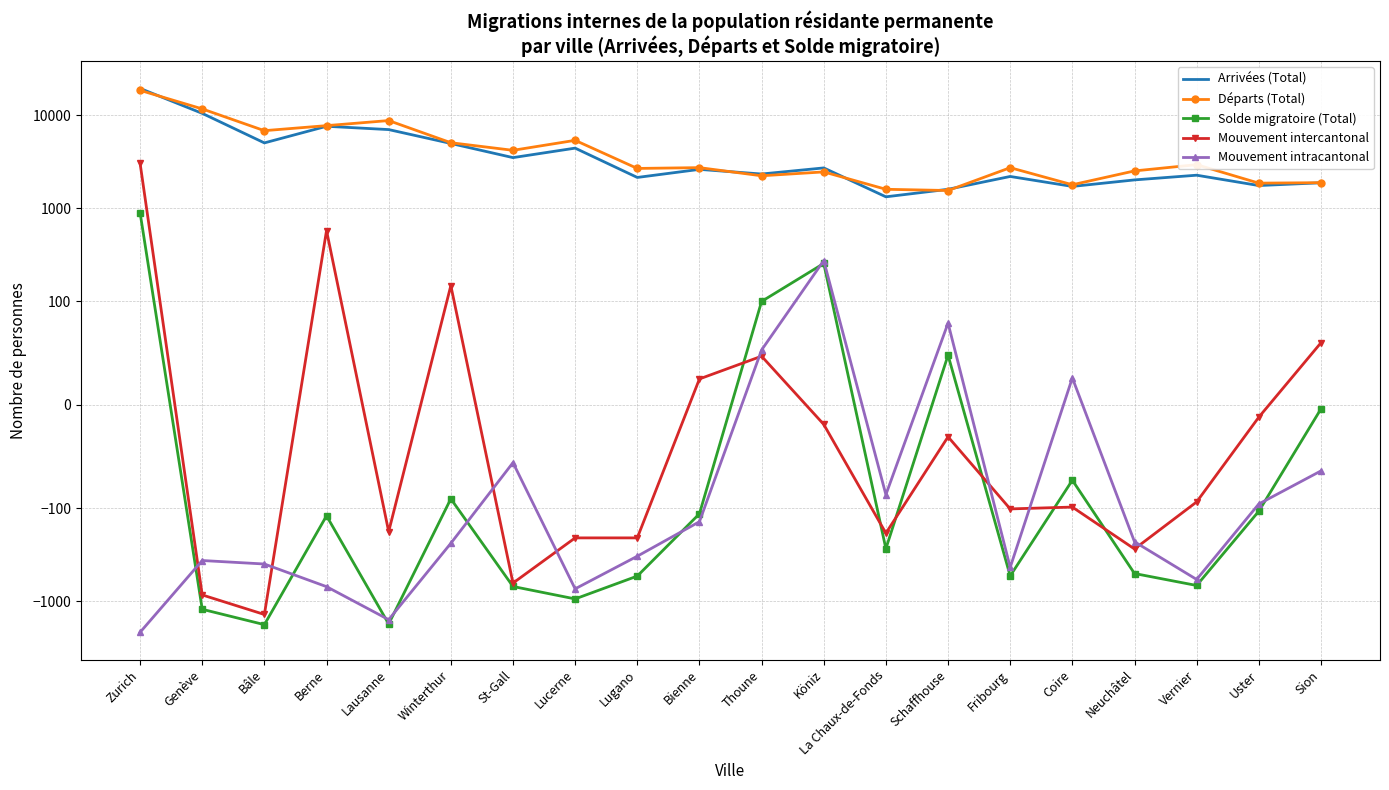

Reading left to right, transcribe all the data shown in this chart.

Arrivées (Total): 19502	10526	5065	7642	7042	4997	3518	4449	2153	2630	2344	2726	1333	1606	2206	1724	2026	2276	1762	1887
Départs (Total): 18602	11750	6856	7763	8803	5088	4214	5396	2691	2745	2244	2470	1606	1558	2742	1797	2531	2955	1870	1891
Solde migratoire (Total): 900	-1224	-1791	-121	-1761	-91	-696	-947	-538	-115	100	256	-273	48	-536	-73	-505	-679	-108	-4
Mouvement intercantonal: 3065	-858	-1392	578	-179	148	-640	-209	-209	25	47	-19	-186	-31	-102	-99	-275	-94	-12	60
Mouvement intracantonal: -2165	-366	-399	-699	-1582	-239	-56	-738	-329	-140	53	275	-87	79	-434	26	-230	-585	-96	-64